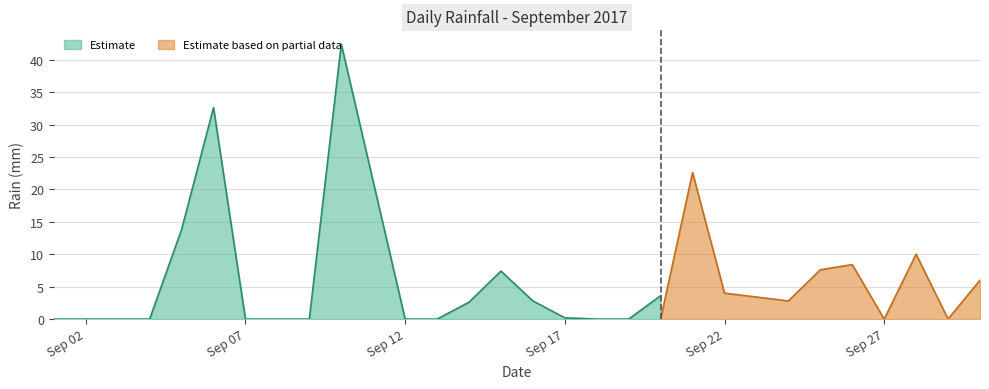

How many data points are above 2?

16